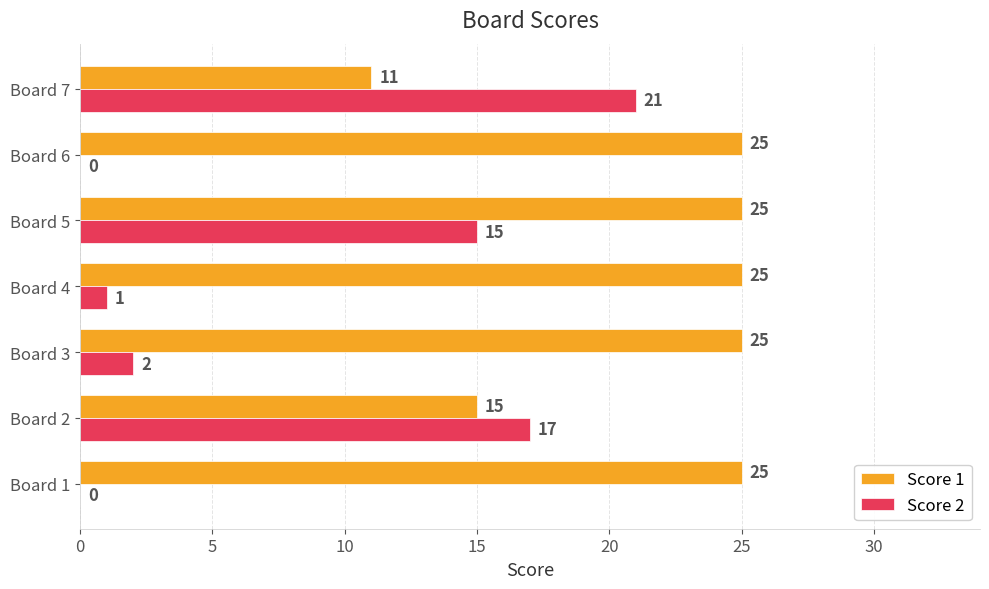

The value of Score 1 at Board 3 is 14. True or false?

False